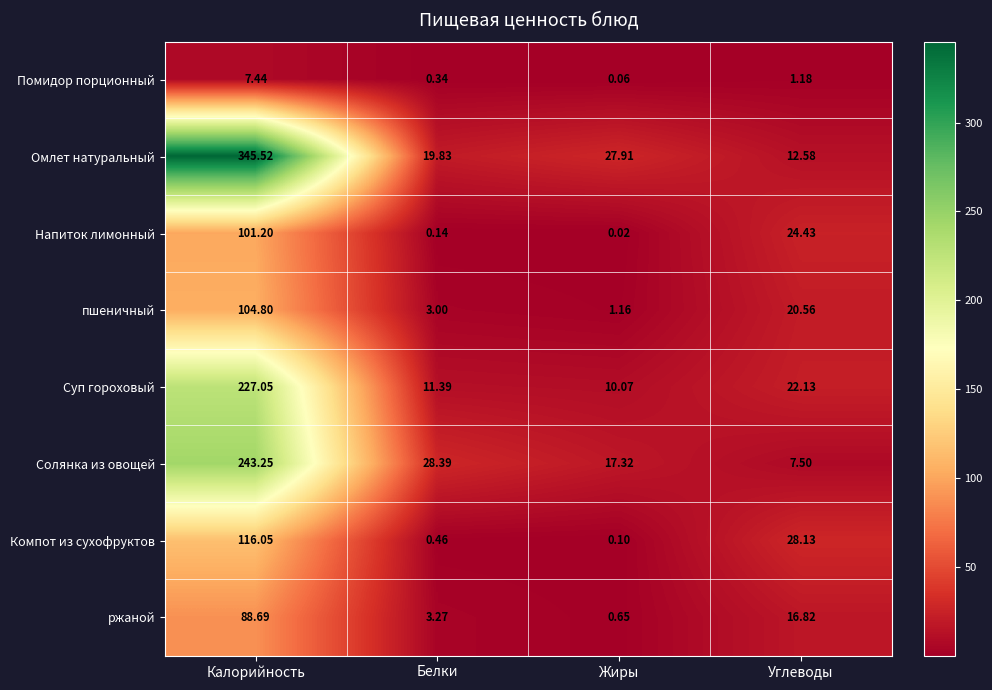

Which series has the largest total across all categories?

Омлет натуральный